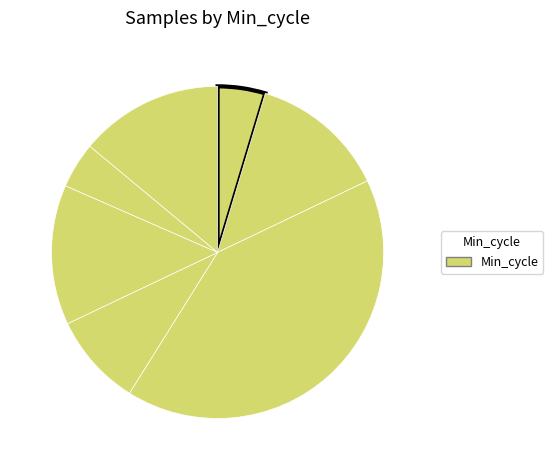

Count the number of slices in the pie.

7